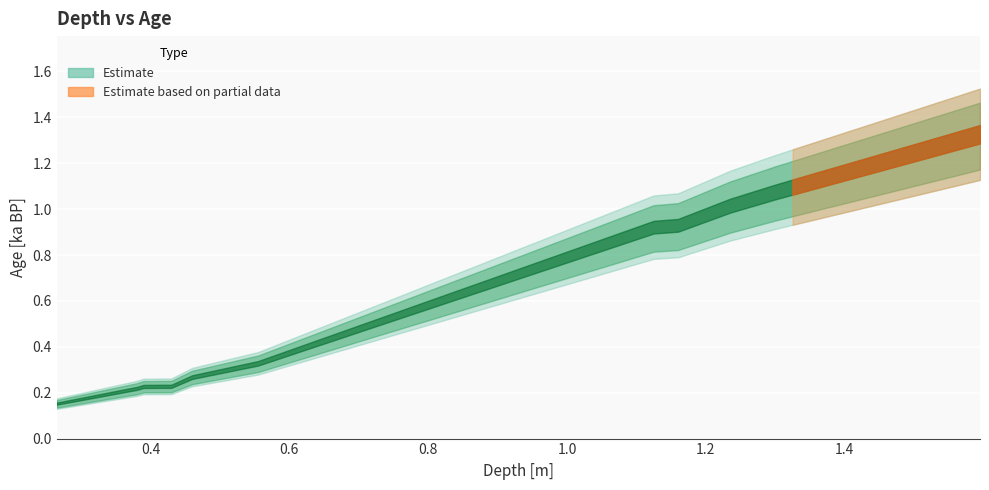

Does the chart display data point markers on the line(s)?

No